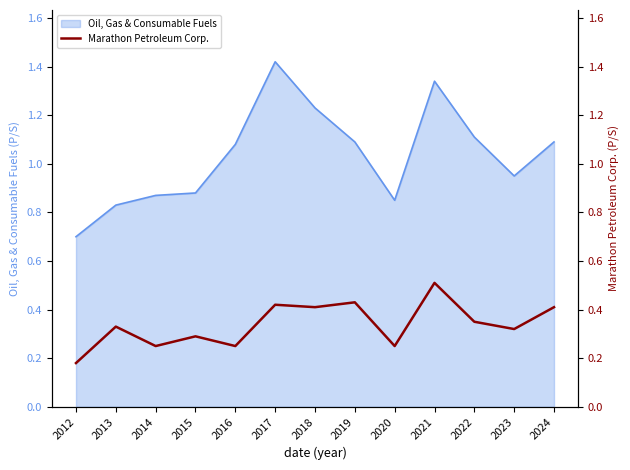

Which category has the highest value in the Oil, Gas & Consumable Fuels series?

2017